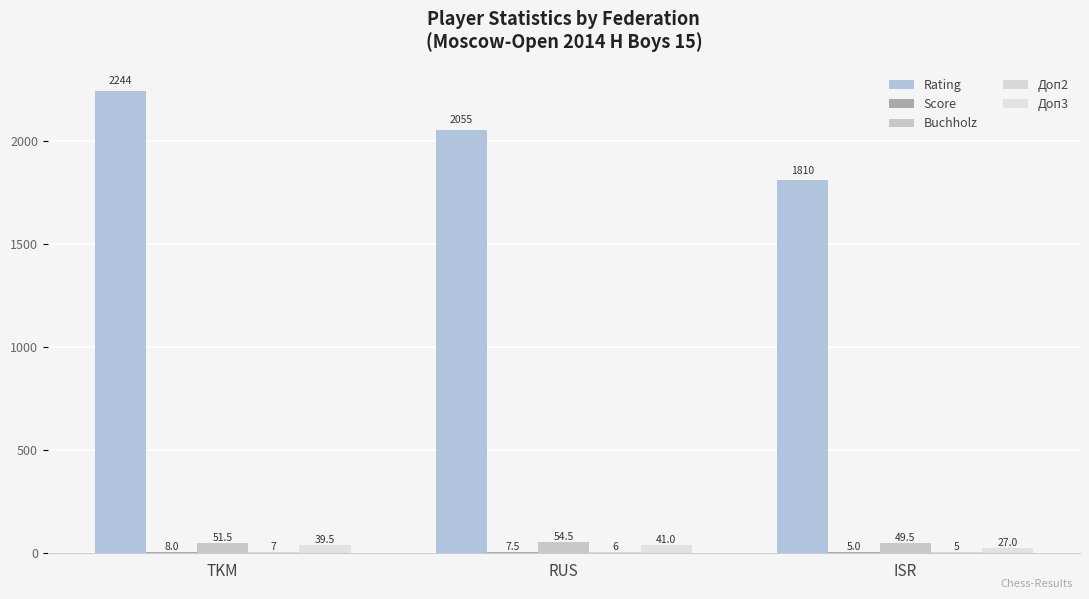

Where does the Доп2 series first go above 6?

TKM